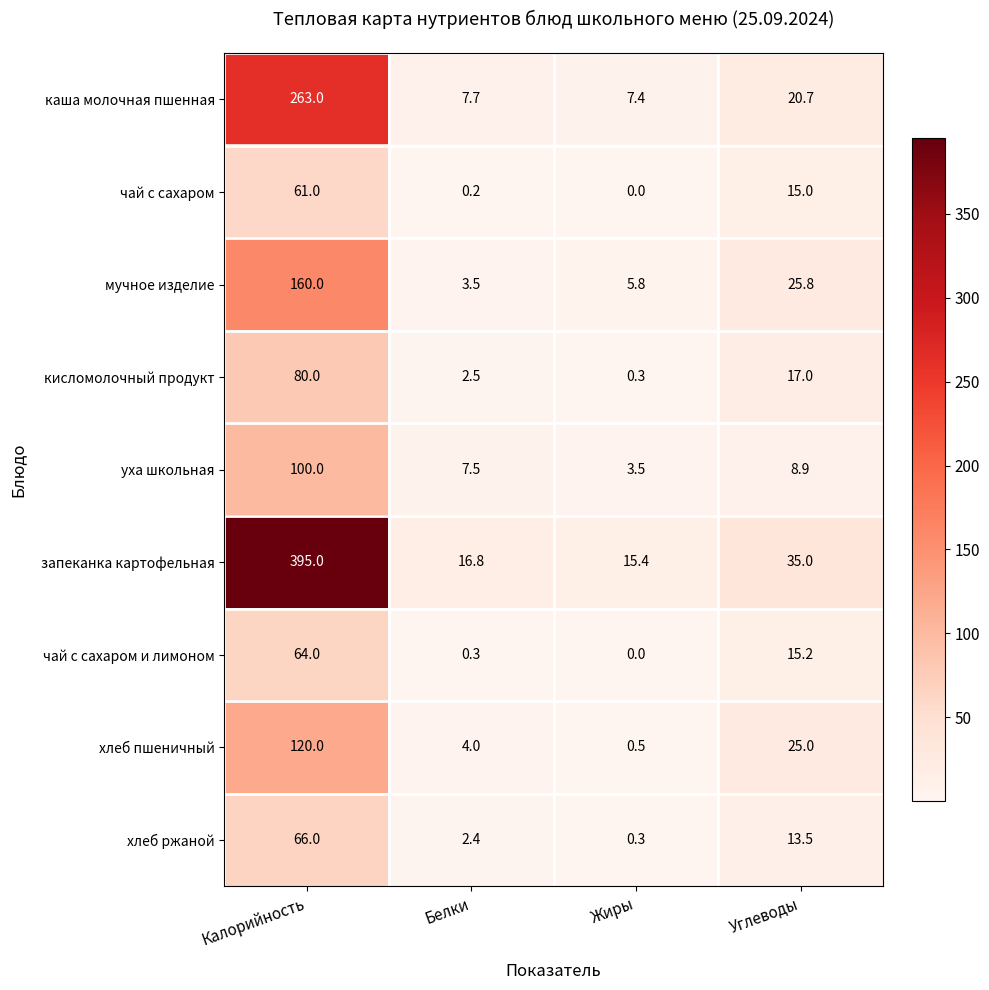

At which category is the sum across all series the highest?

Калорийность